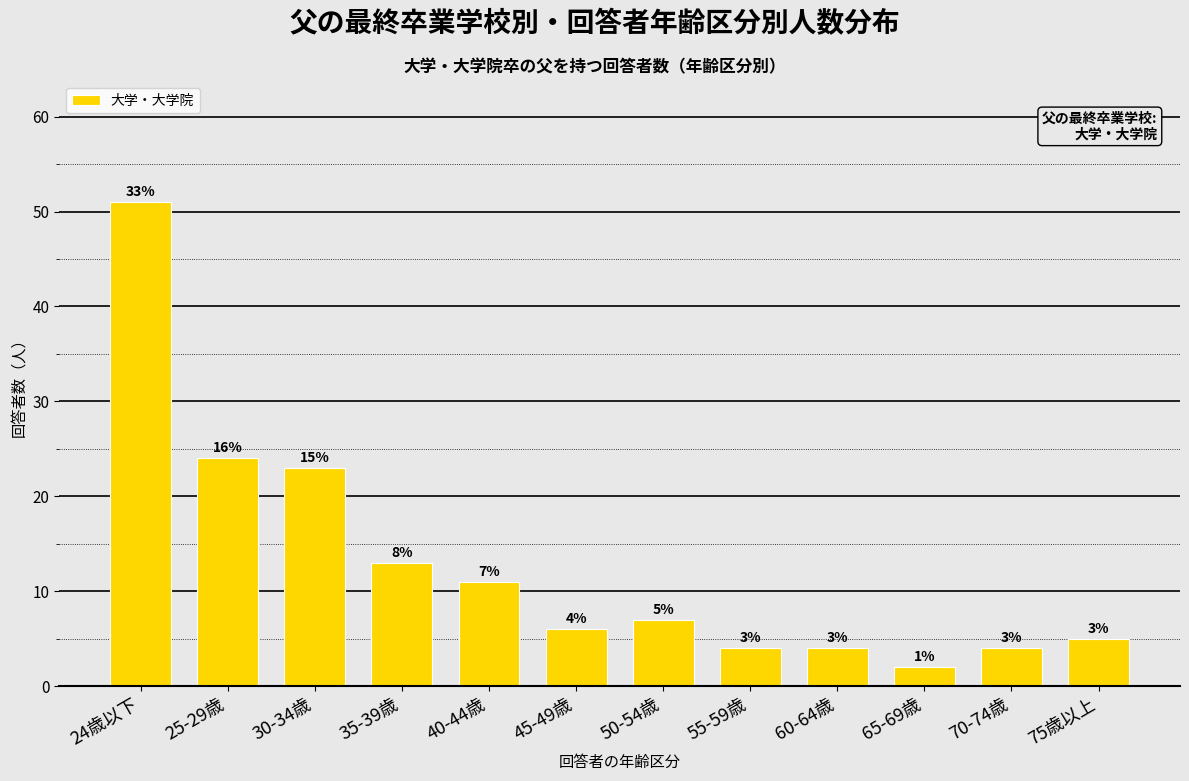

How many bars are there in total?

12